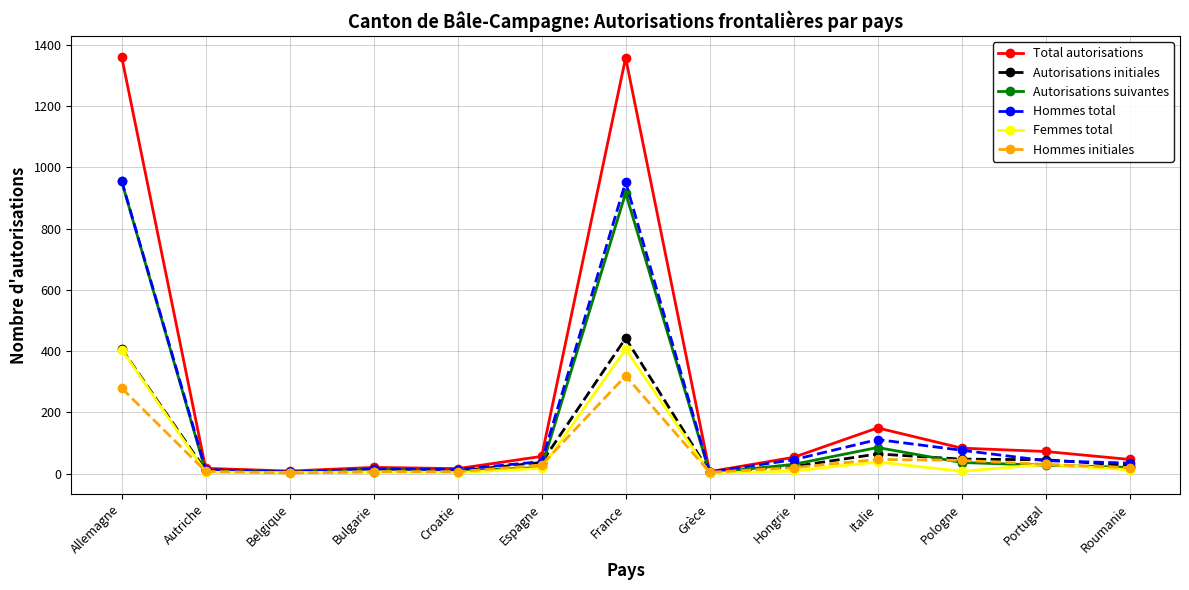

Which series has the largest total across all categories?

Total autorisations